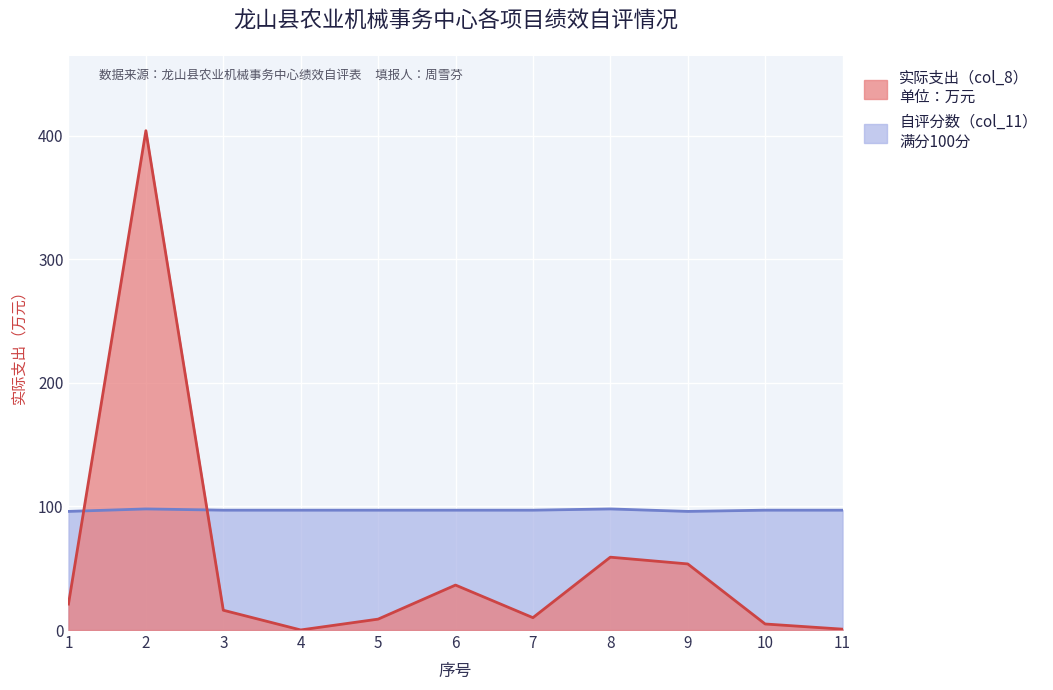

Rank the series at 1 from lowest to highest value.

实际支出（col_8）, 自评分数（col_11）